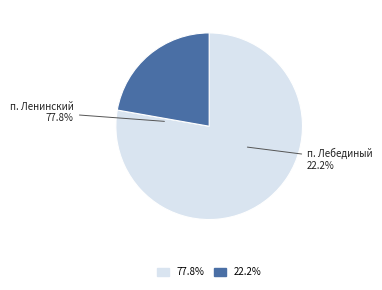

Rank the categories by value from highest to lowest.

п. Ленинский, п. Лебединый